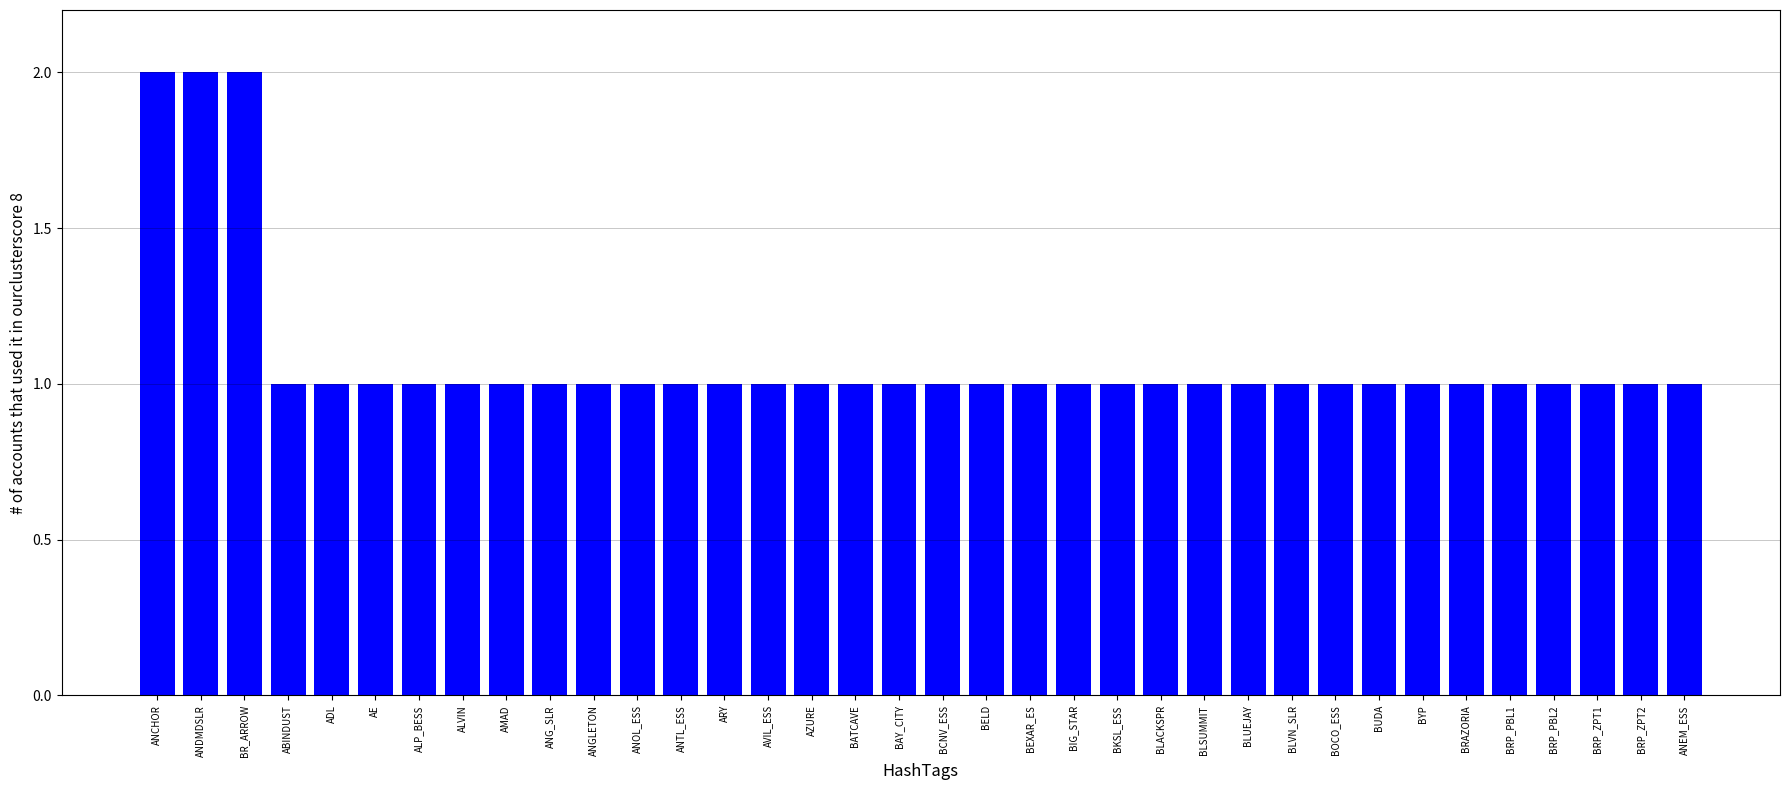

What is the ratio of the value at AMAD to the value at ANTL_ESS?

1.0